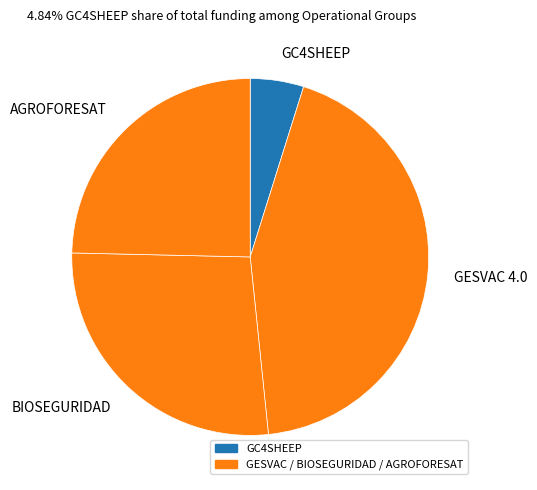

Rank the categories by value from highest to lowest.

GESVAC 4.0, BIOSEGURIDAD, AGROFORESAT, GC4SHEEP